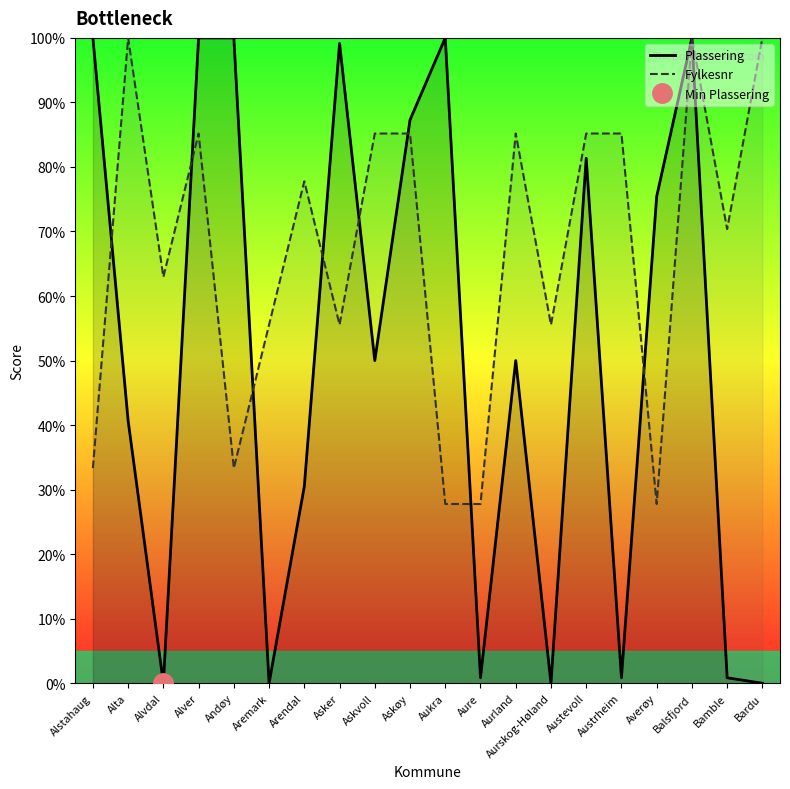

What is the label of the 8th point from the left?

Asker